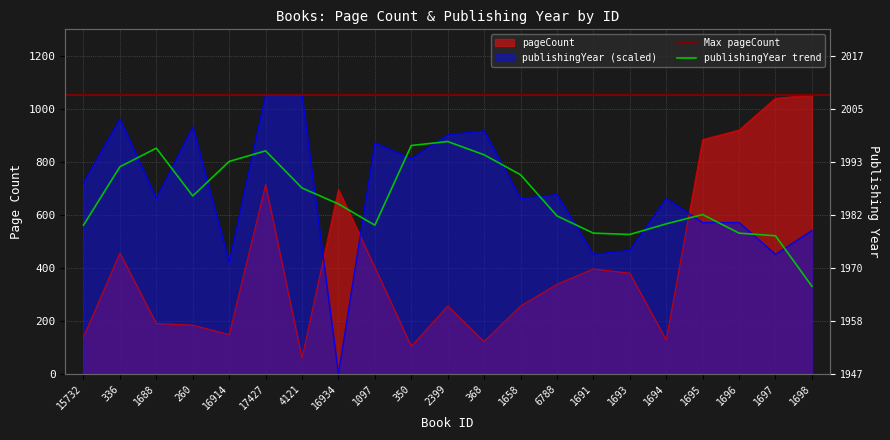

Read the pageCount value at 1696.

920.0